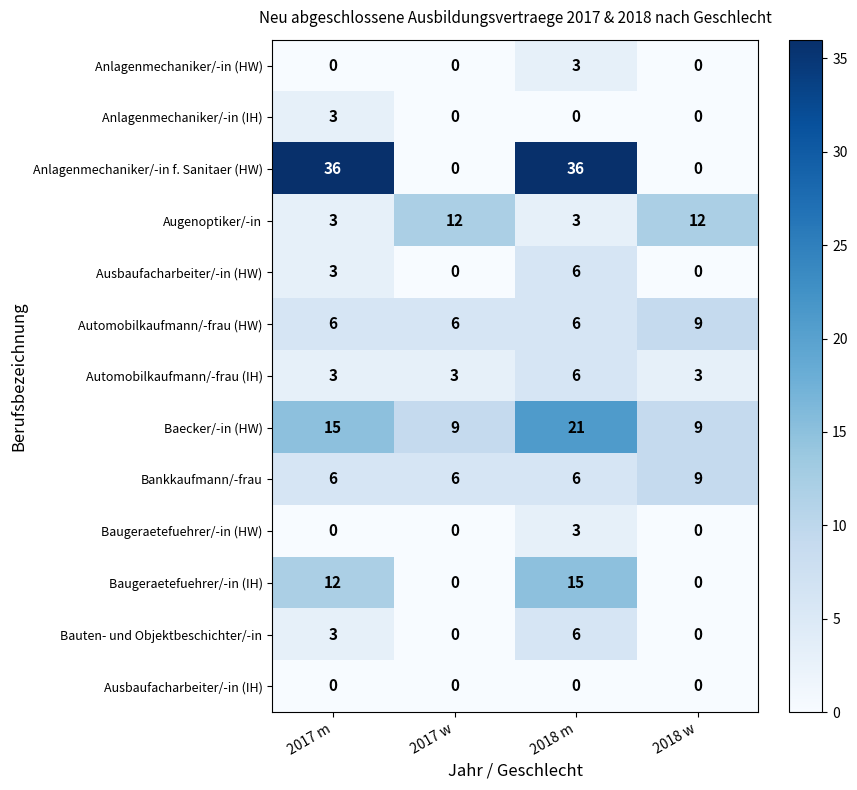

True or false: Baecker/-in (HW) has a value of 15 at 2017 m.

True